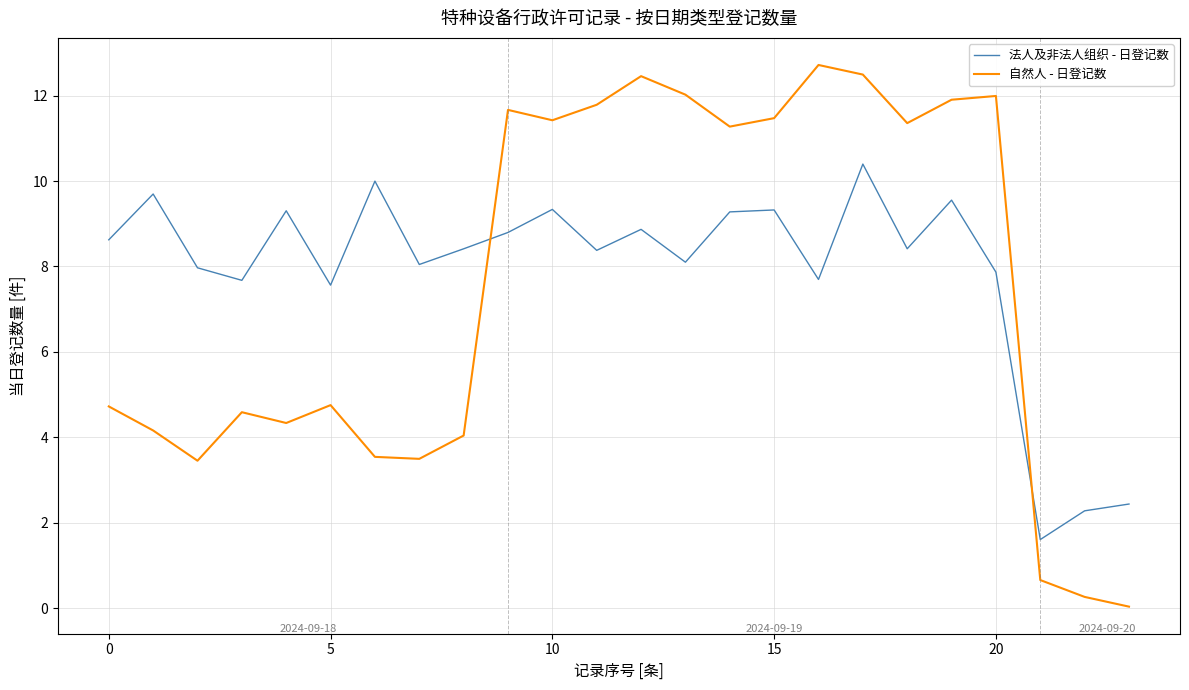

What is the maximum value for 自然人 - 日登记数?

12.7